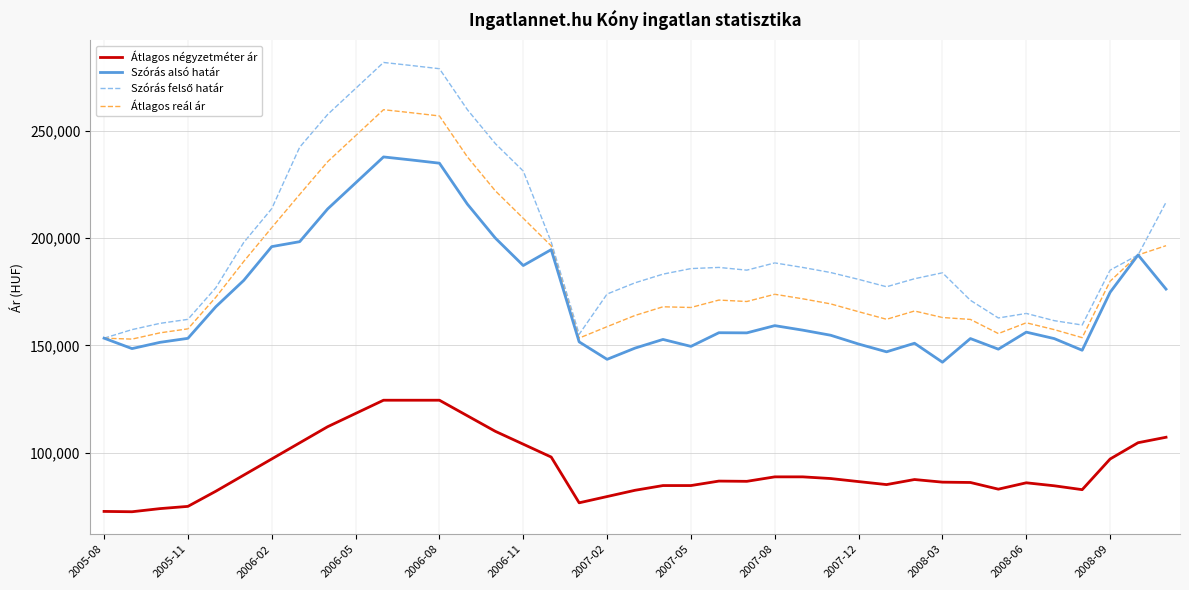

True or false: Átlagos négyzetméter ár and Szórás alsó határ intersect in this chart.

False